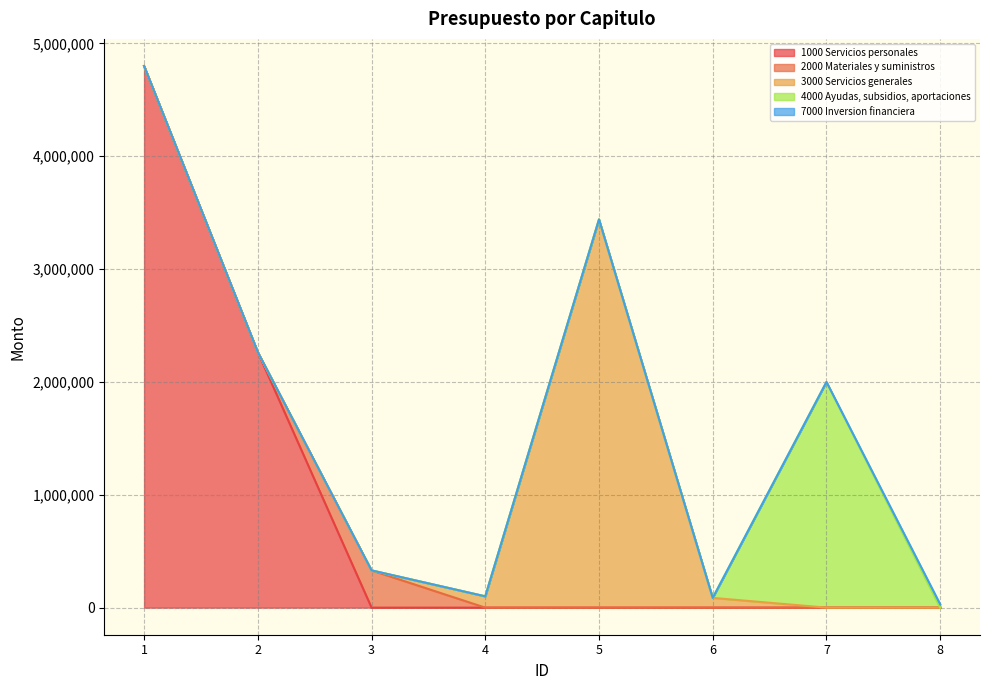

True or false: 7000 Inversion financiera and 2000 Materiales y suministros intersect in this chart.

False